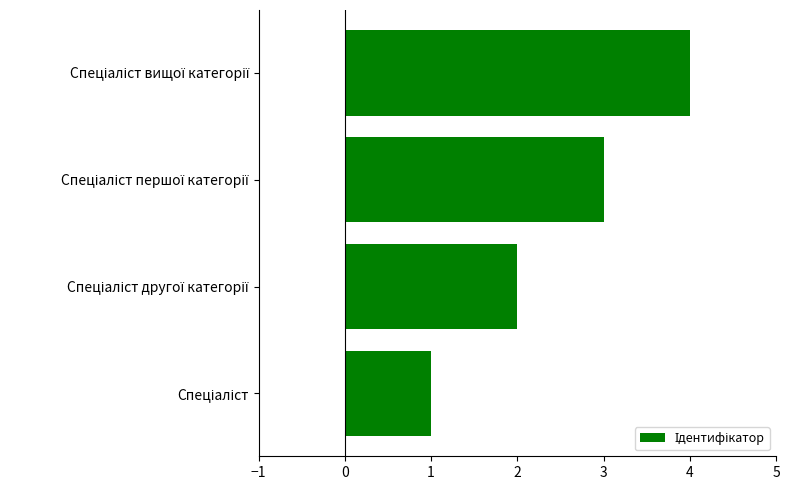

What is the difference between the maximum and minimum values?

3